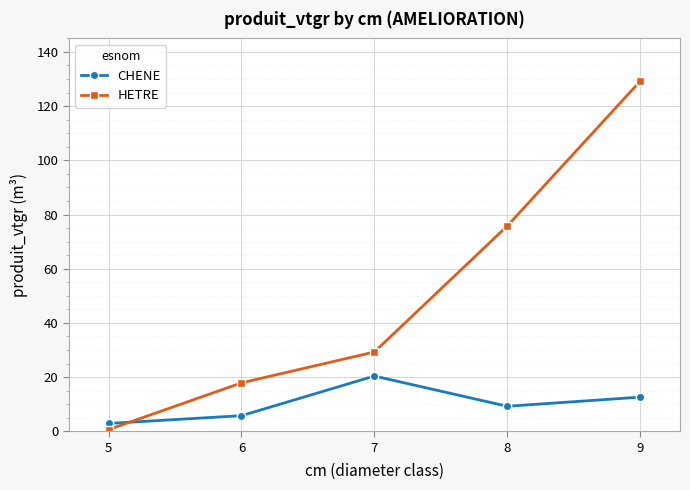

List the series in order of their peak value, highest first.

HETRE, CHENE